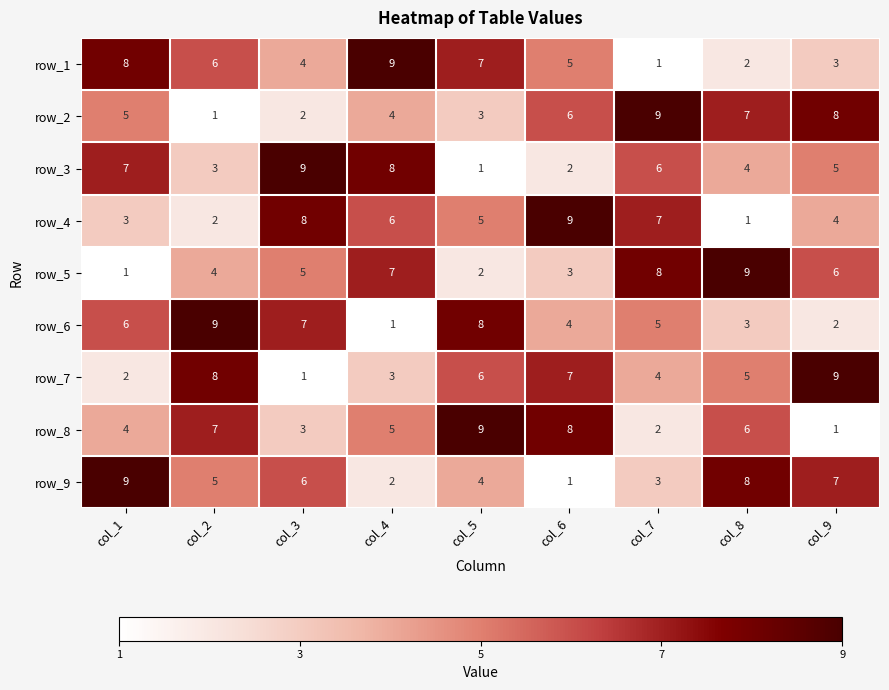

How many series are shown in this chart?

9